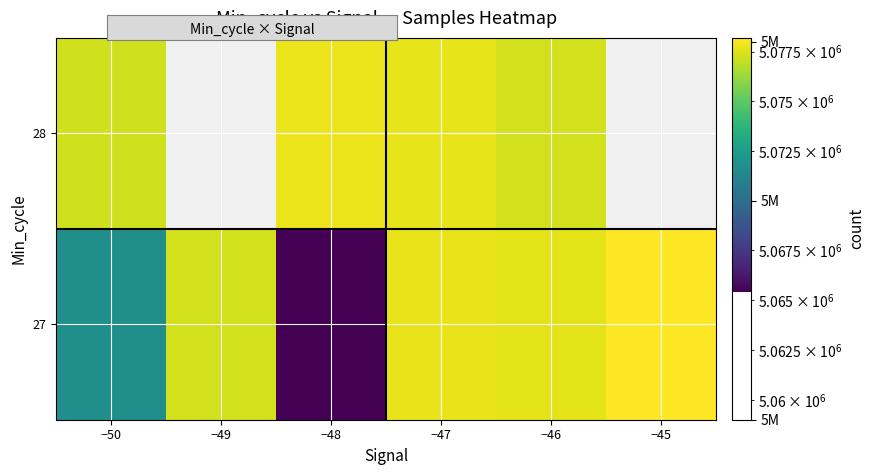

Which series has the largest total across all categories?

27